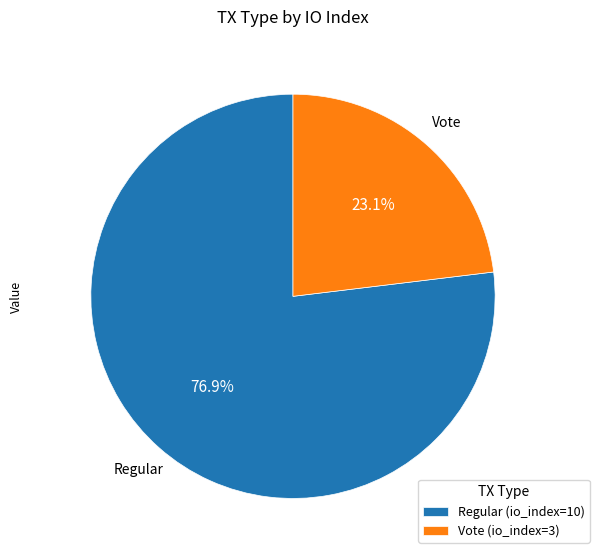

To the nearest percent, what is the difference between the largest and smallest slice percentages?

54%